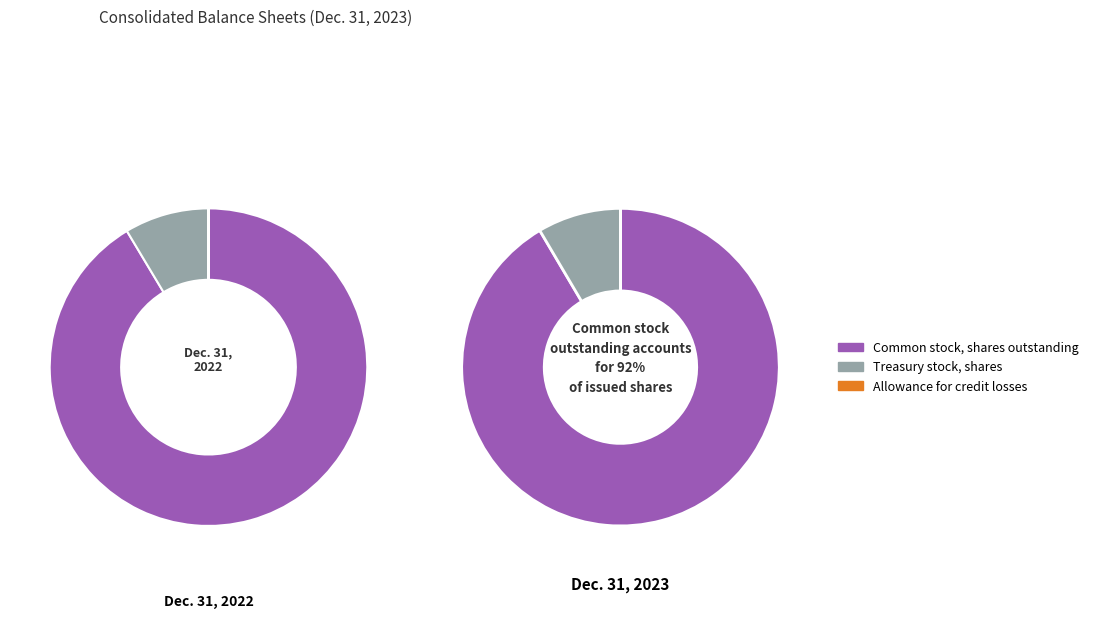

Which slice is the smallest?

Allowance for credit losses